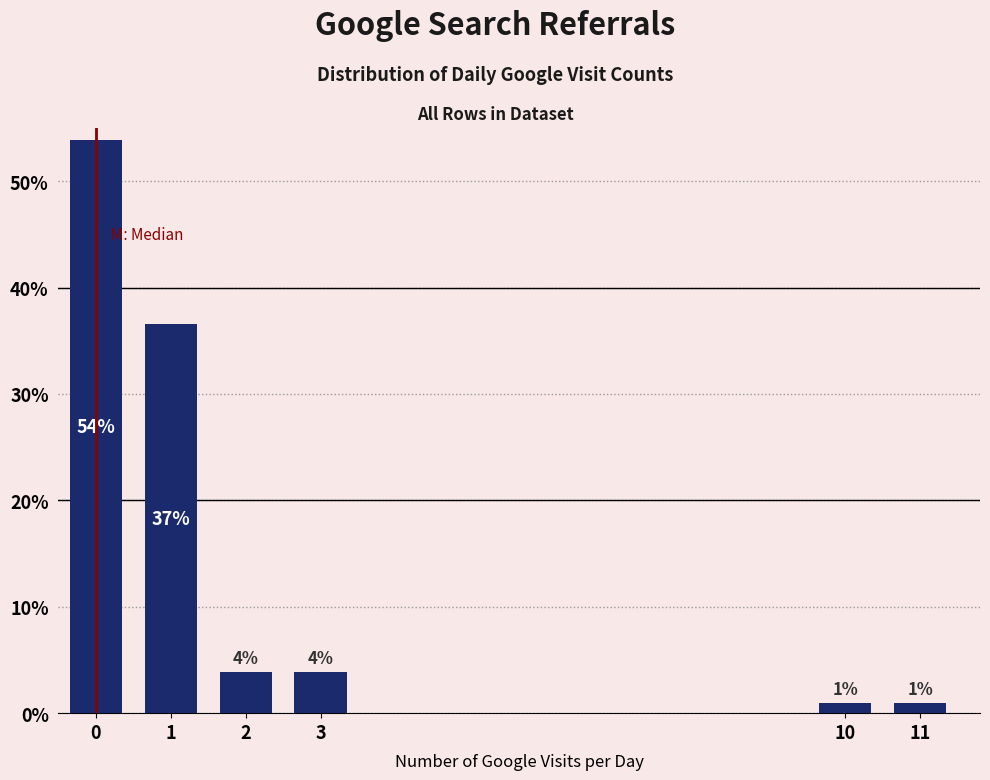

The value at 1 is 36.5. True or false?

True